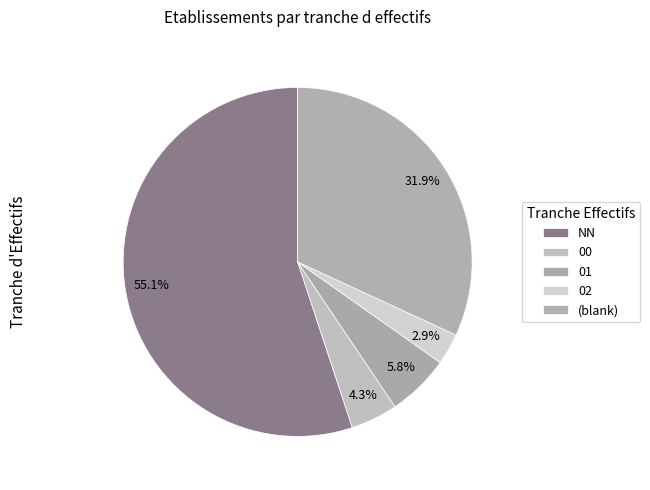

Count the number of slices in the pie.

5